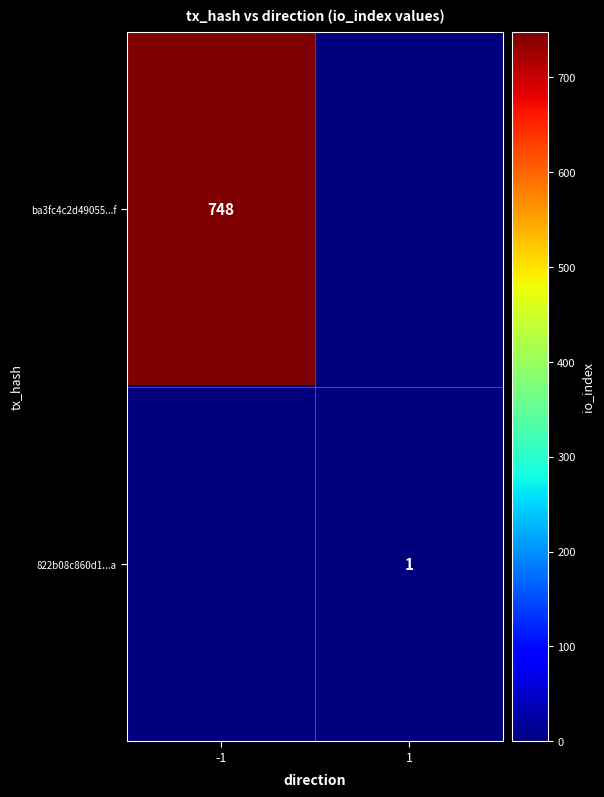

Is the value of 822b08c860d1...a at 1 greater than the value of ba3fc4c2d49055...f at -1?

No